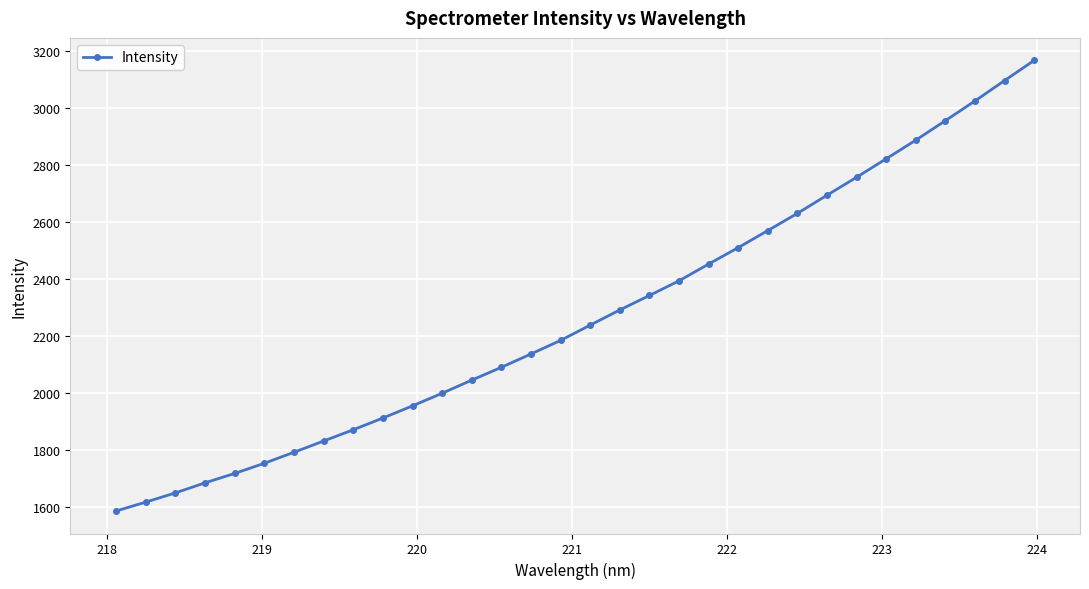

True or false: the data has more than 2 interior local peaks.

False